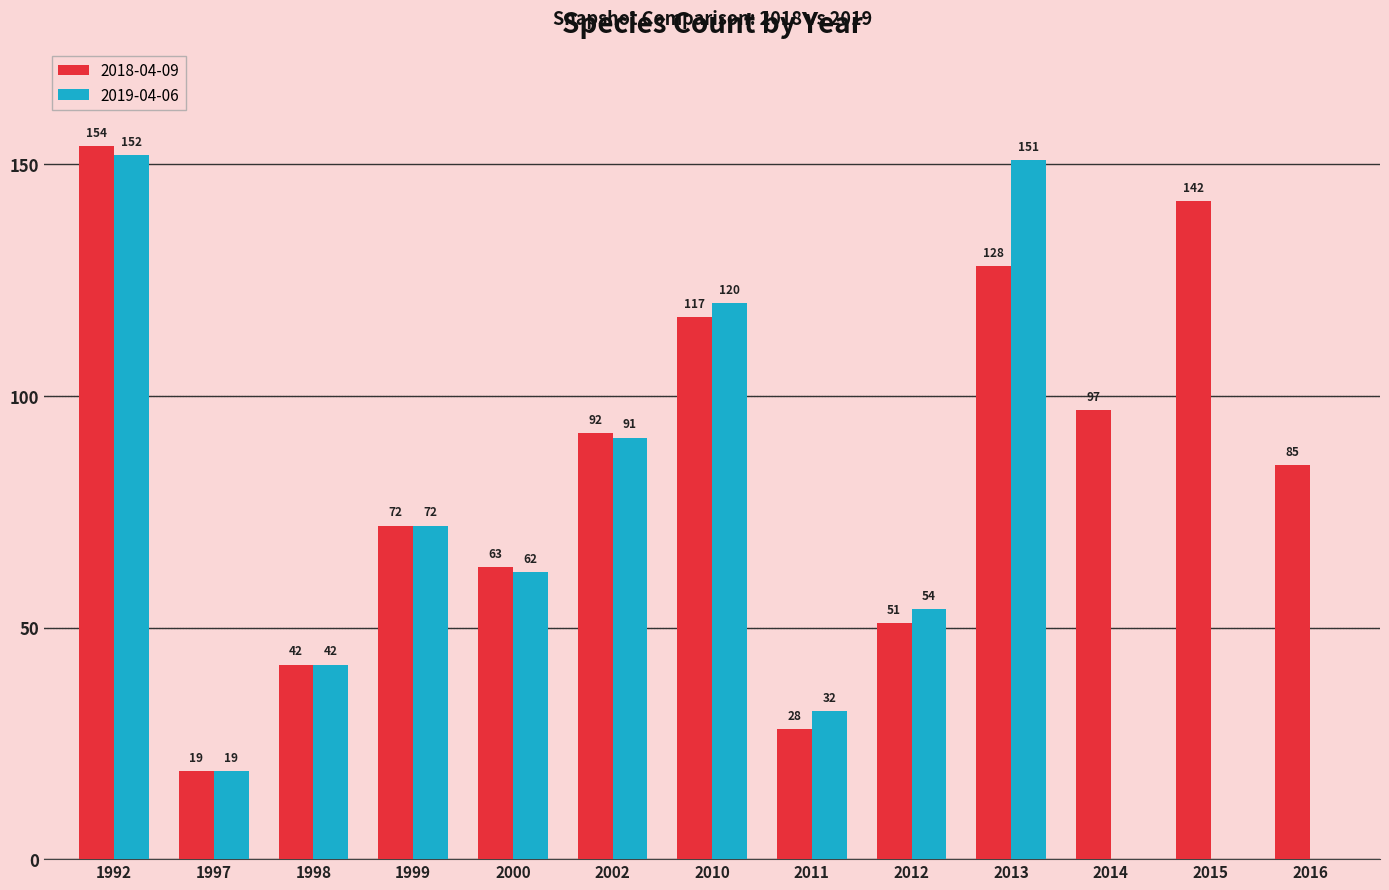

At which label does 2018-04-09 first exceed 85?

1992